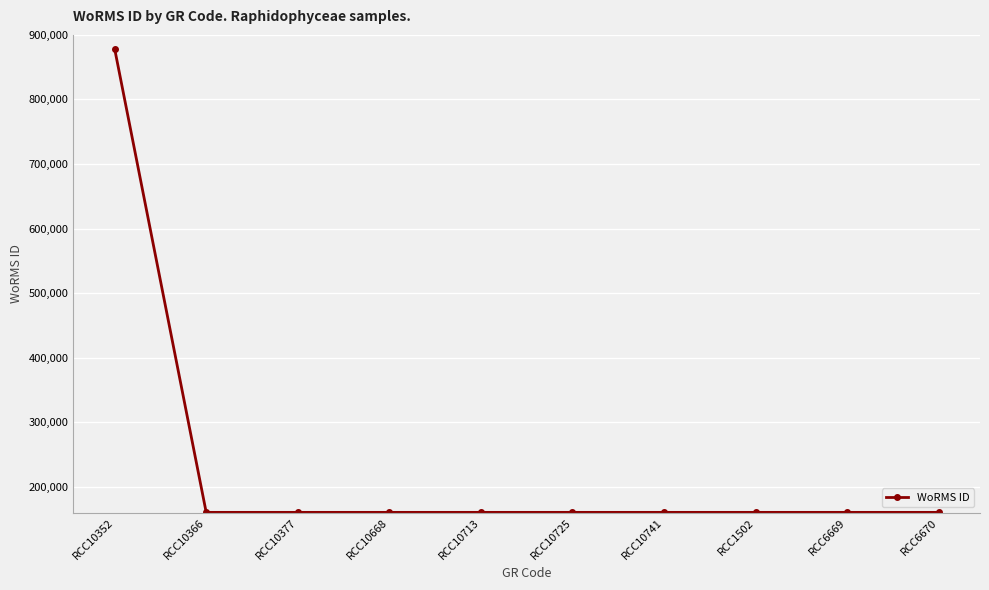

What is the sum of the values at RCC6670 and RCC10352?

1039227